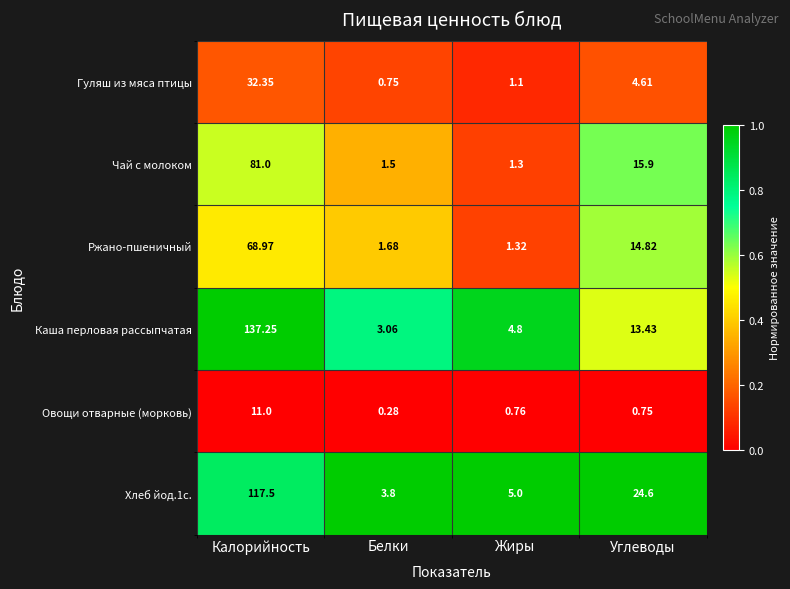

Which category has the highest value across all series?

Калорийность